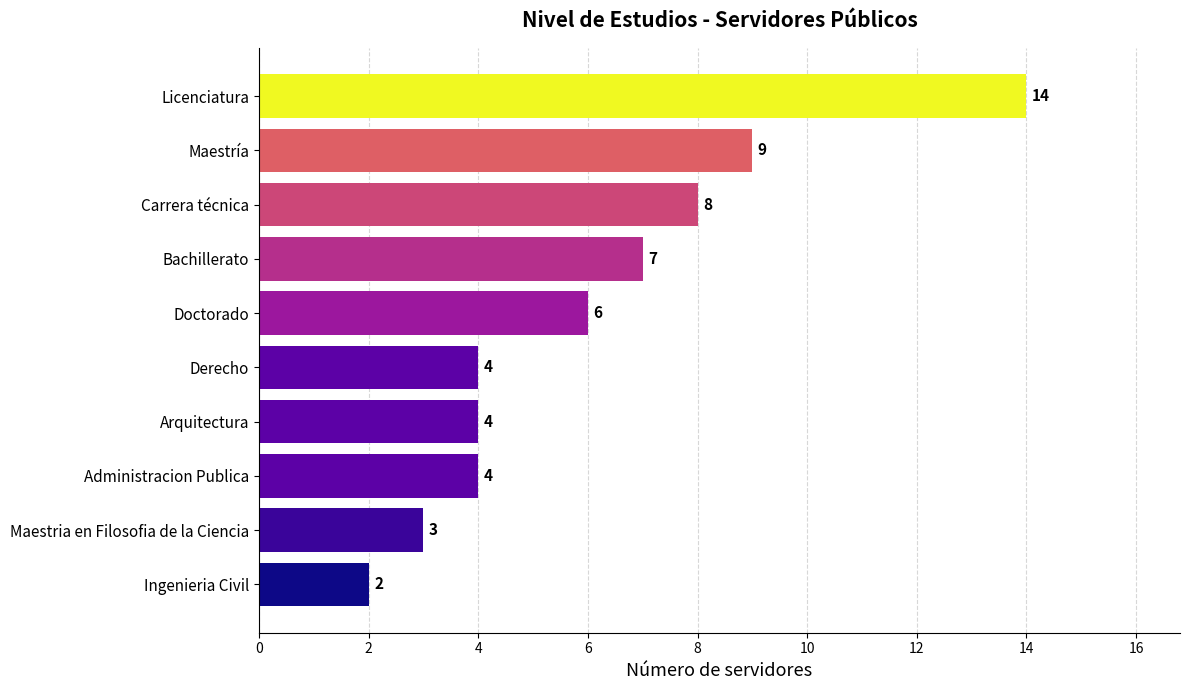

What value does the data have at Administracion Publica, to the nearest 5?

5